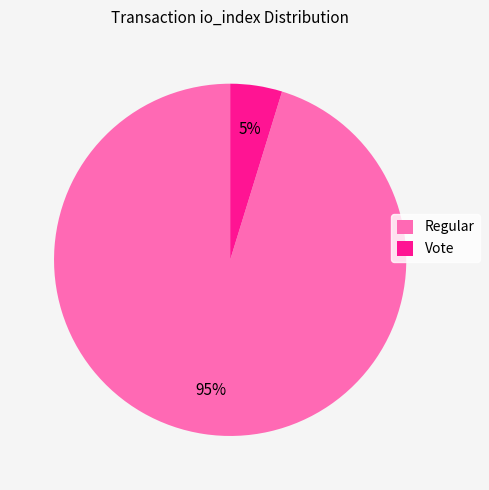

To the nearest percent, what percentage of the pie is Regular?

95%